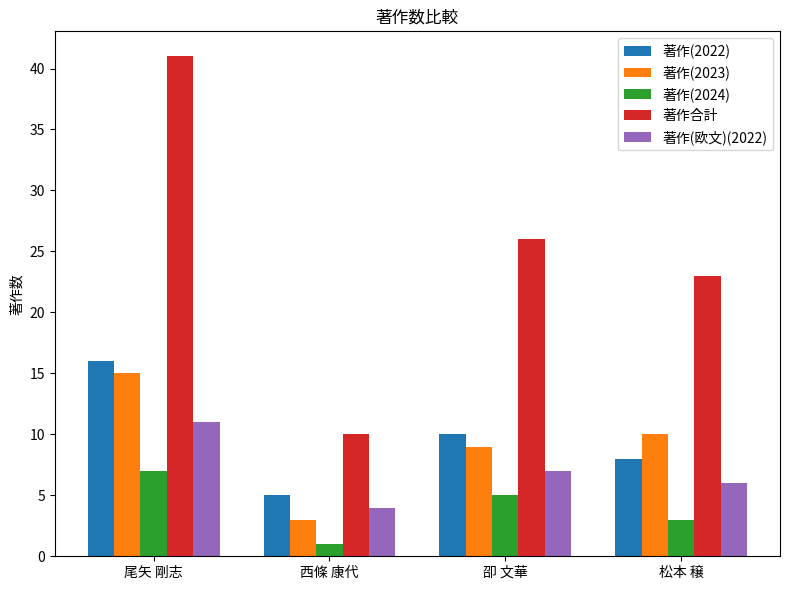

How many bars are there in each group?

5